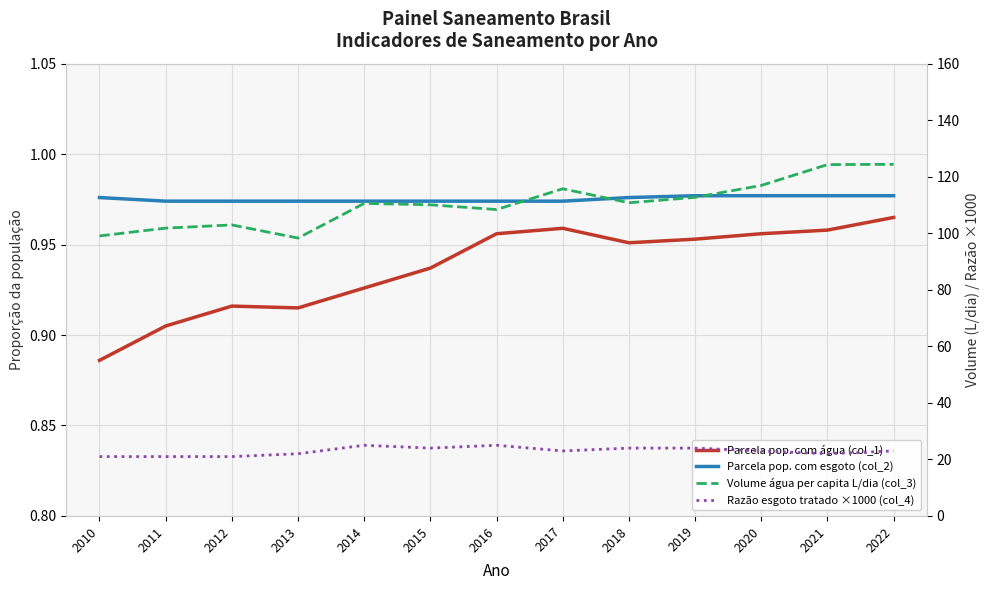

How many series are shown in this chart?

4